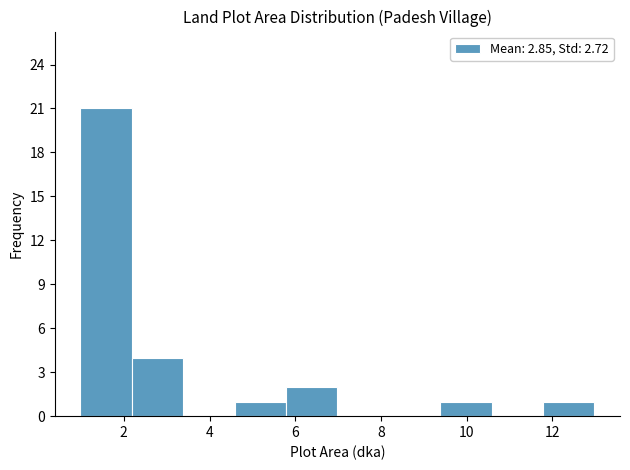

What is the height of the bar covering 4.6 to 5.8 on the x-axis? Neither the bar edges nor the heights are printed on the chart, so give them approximately, as read against the axes.

1